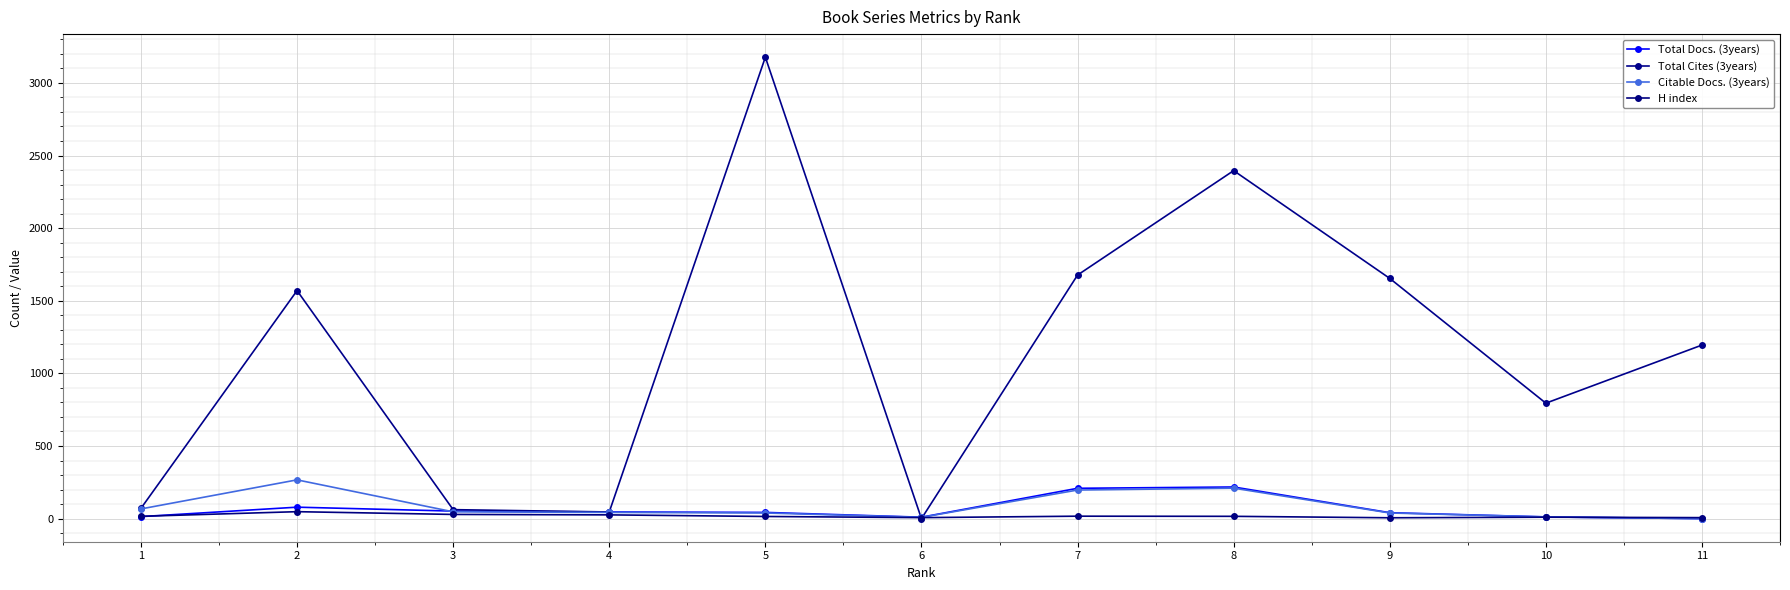

At which category does H index reach its first local peak?

2